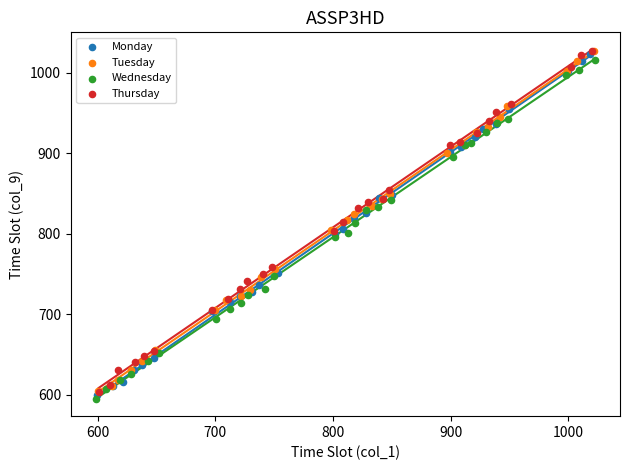

Which series has the widest spread of Y values?

Thursday